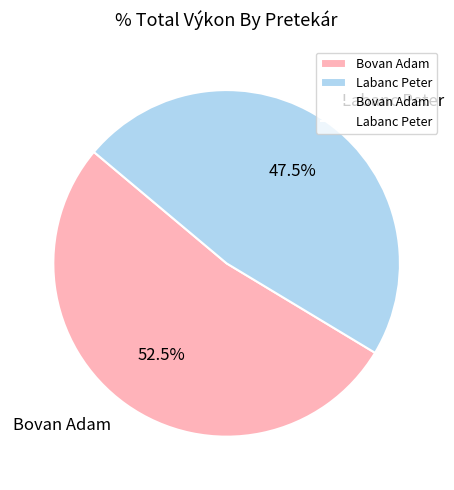

Between Labanc Peter and Bovan Adam, which is larger?

Bovan Adam